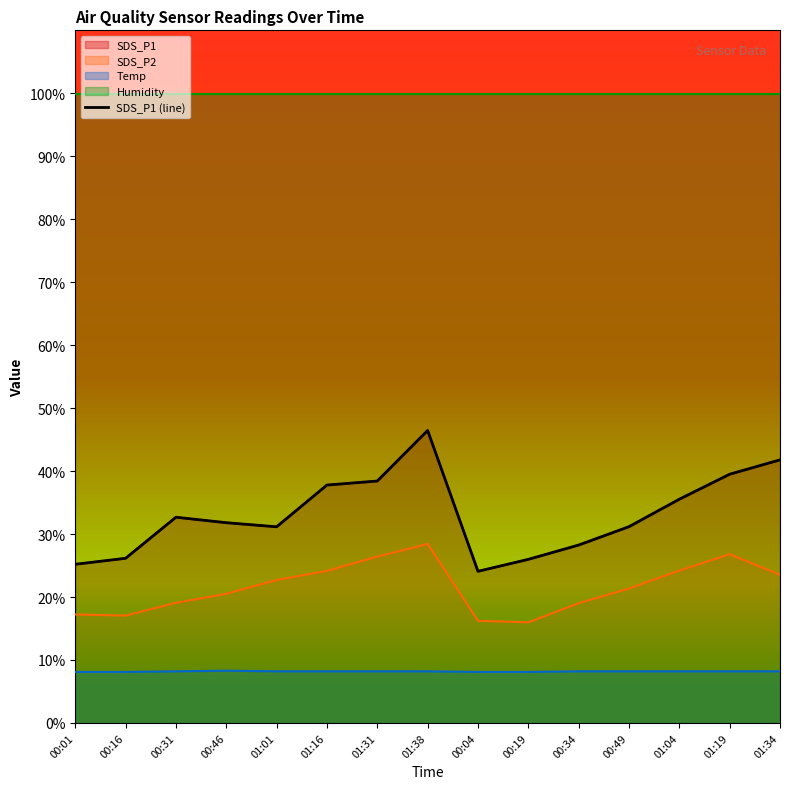

What is the label of the 3rd point from the left?

00:31